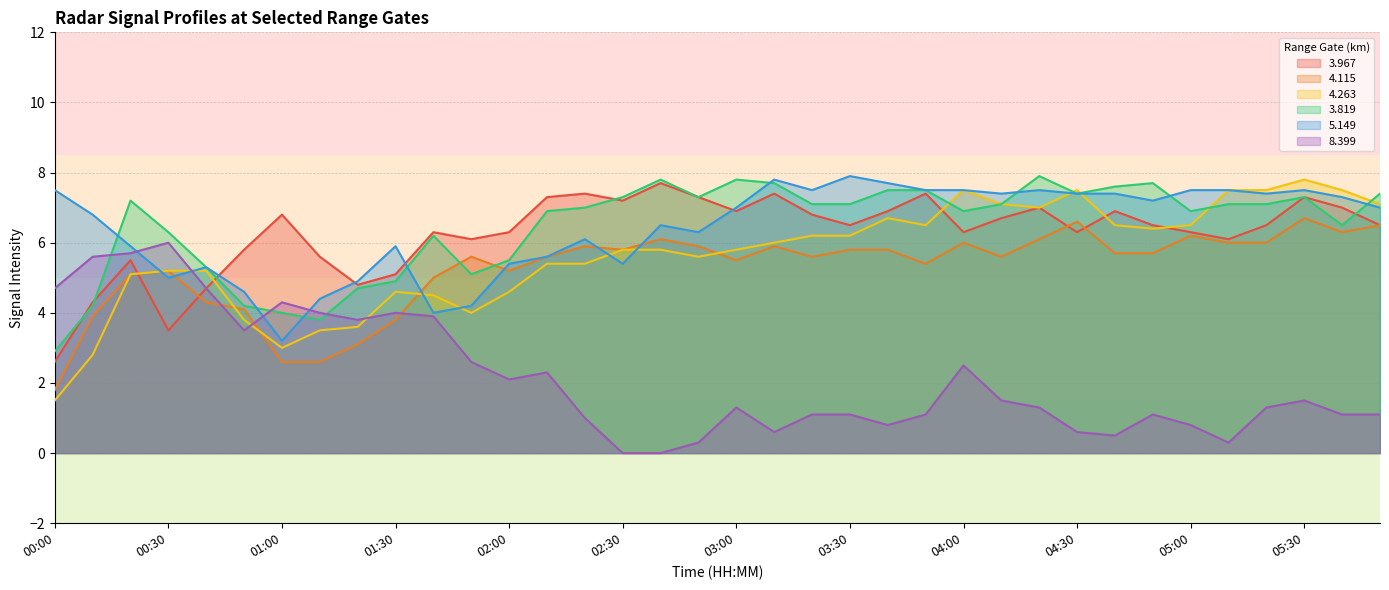

In   5.149, how many points are higher than both neighbors (excluding endpoints)?

8